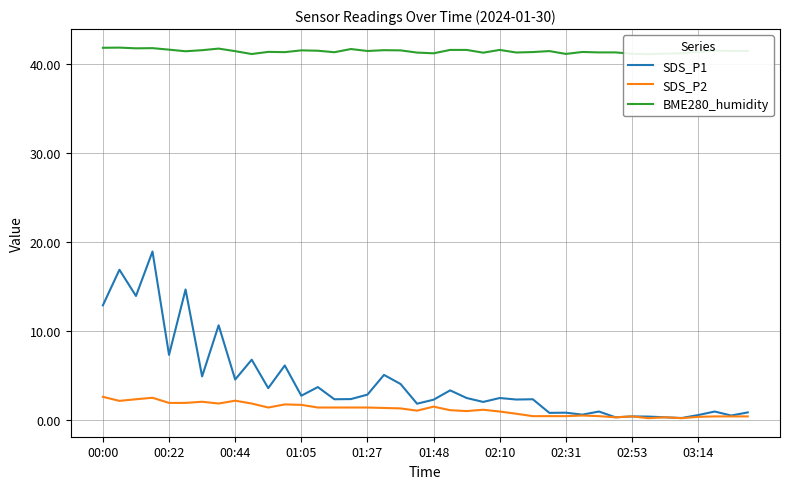

How many values in the SDS_P1 series exceed 2?

26